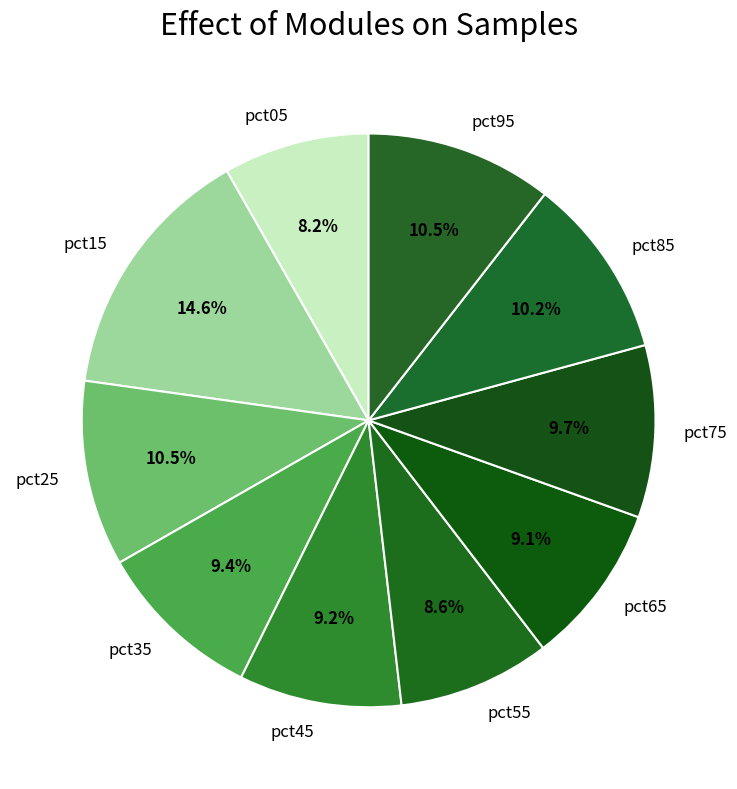

What portion of the pie excludes pct55?

91.4%